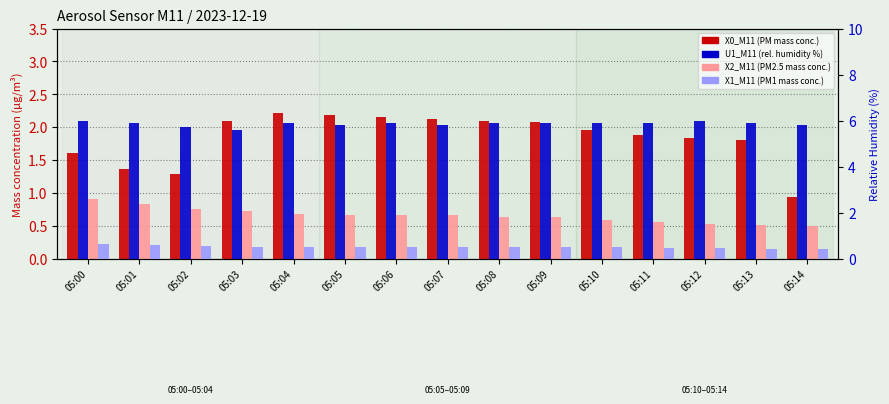

At which category is the sum across all series the highest?

05:04